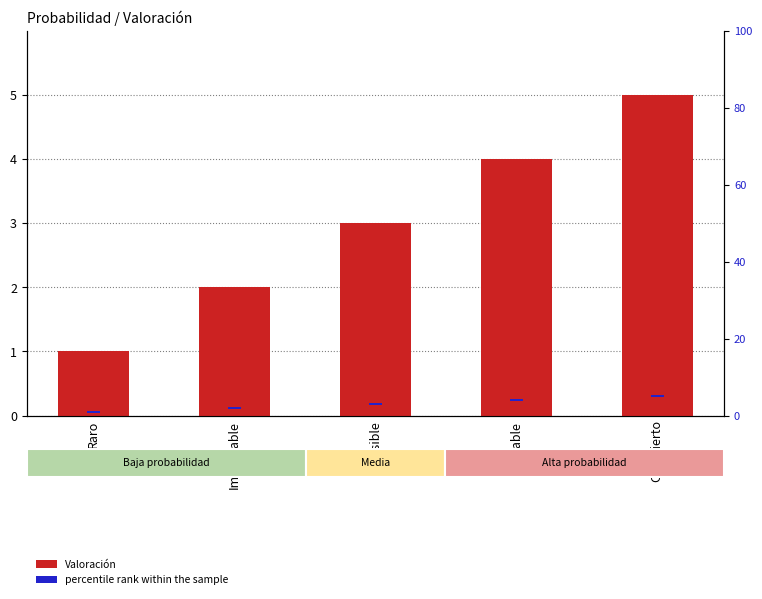

How many bars are there in each group?

2